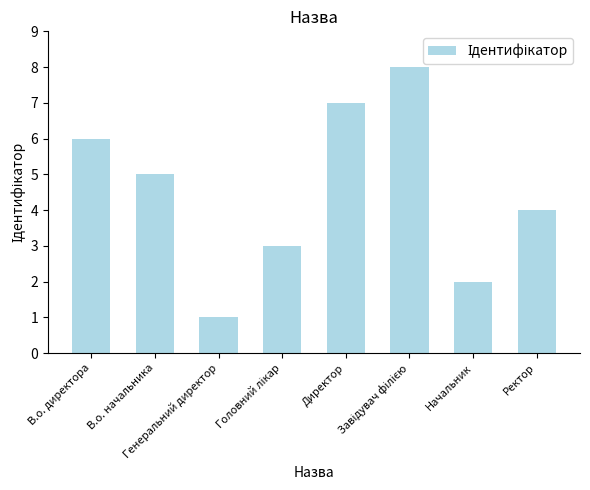

Is it true that the value at Начальник is 1?

False